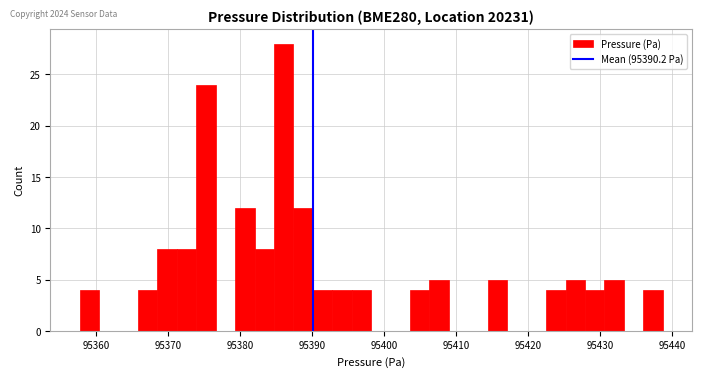

Around what value on the x-axis is the tallest bar? Give the approximate position of its centre, as read against the axis.

95386